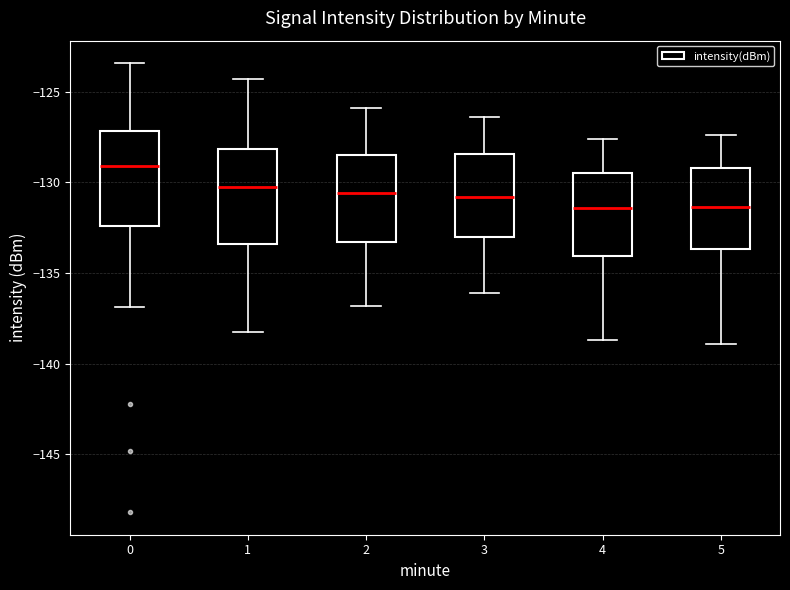

Which box's median line is the highest?

0